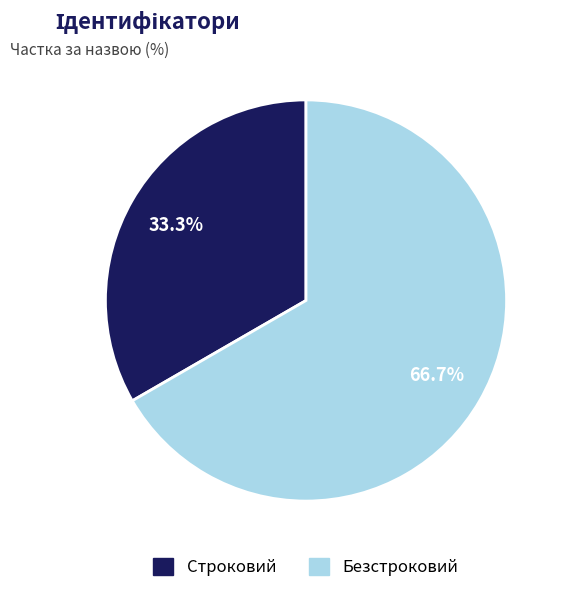

To the nearest percent, what percentage of the pie is Безстроковий?

67%